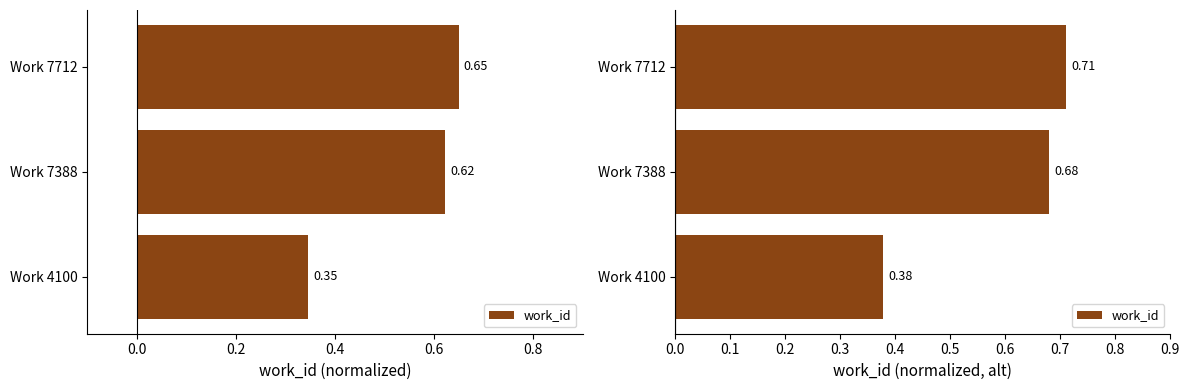

What is the difference between the maximum and minimum values?

0.3